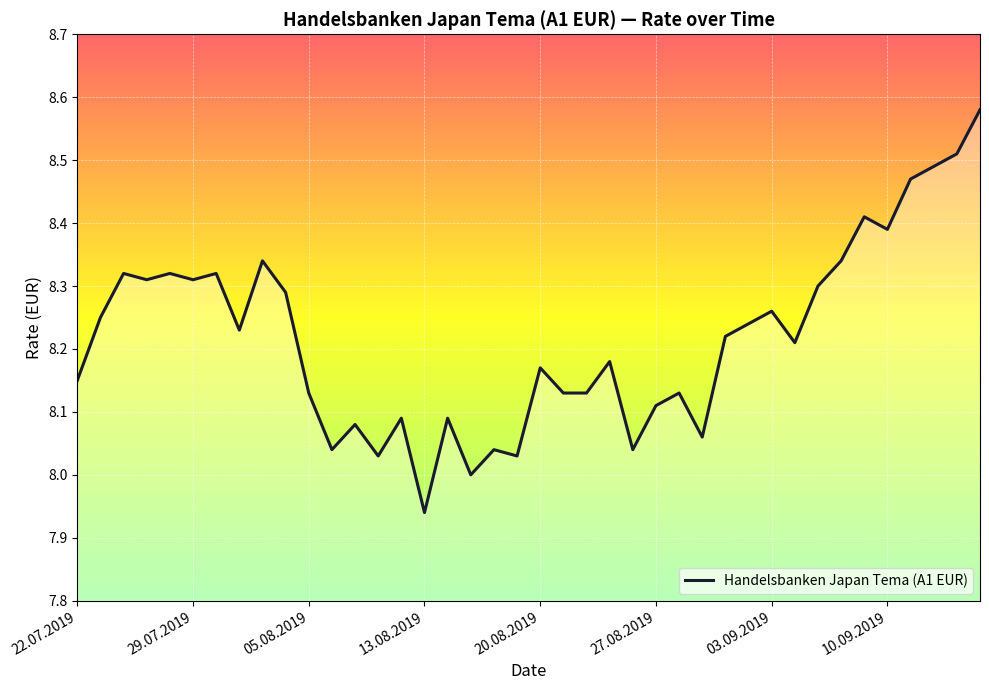

What is the difference between the maximum and minimum values?

0.6